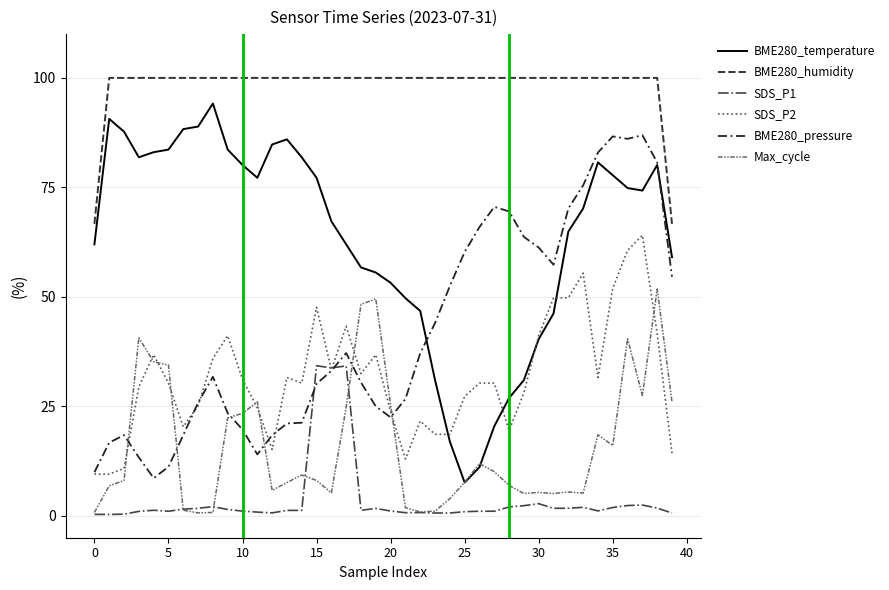

Is this an area chart (filled region under the line)?

No